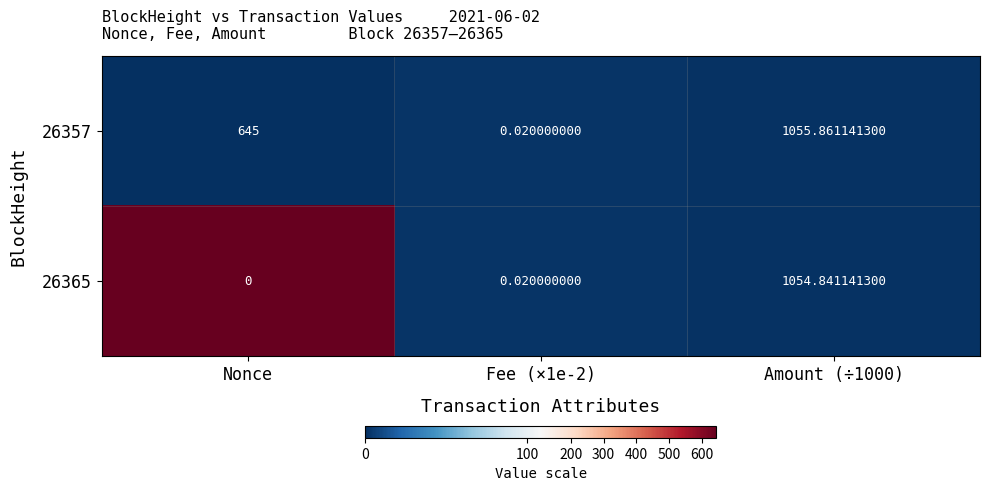

At which label does 26365 reach its minimum?

Nonce